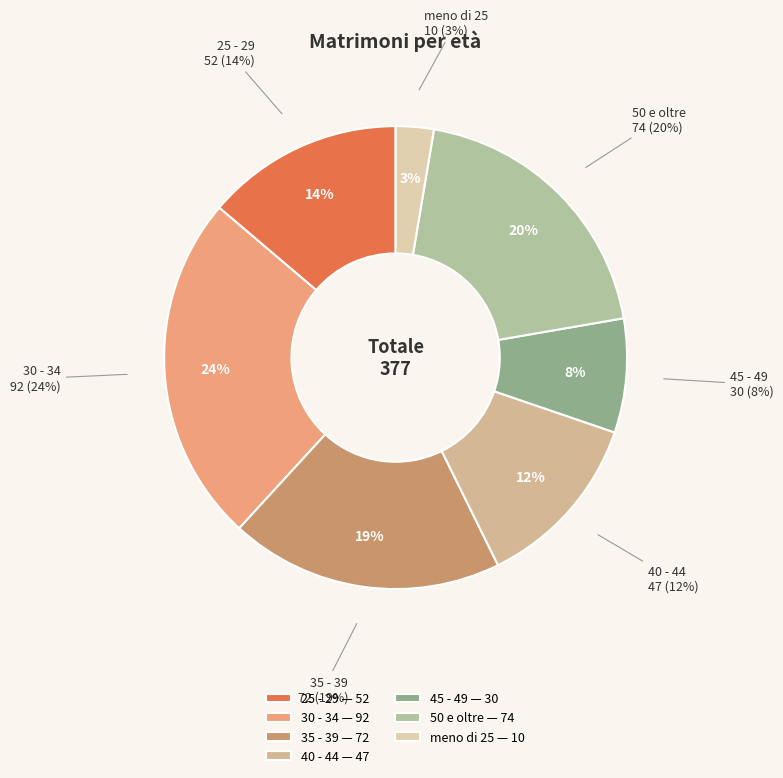

What percentage is the 45 - 49 slice, to the nearest percent?

8%